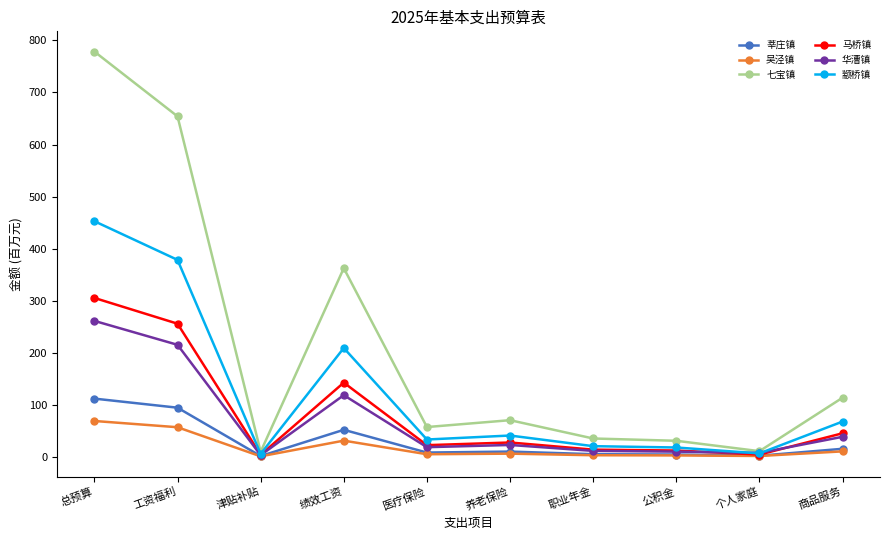

What is the sum of all 颛桥镇 values?

1232.4